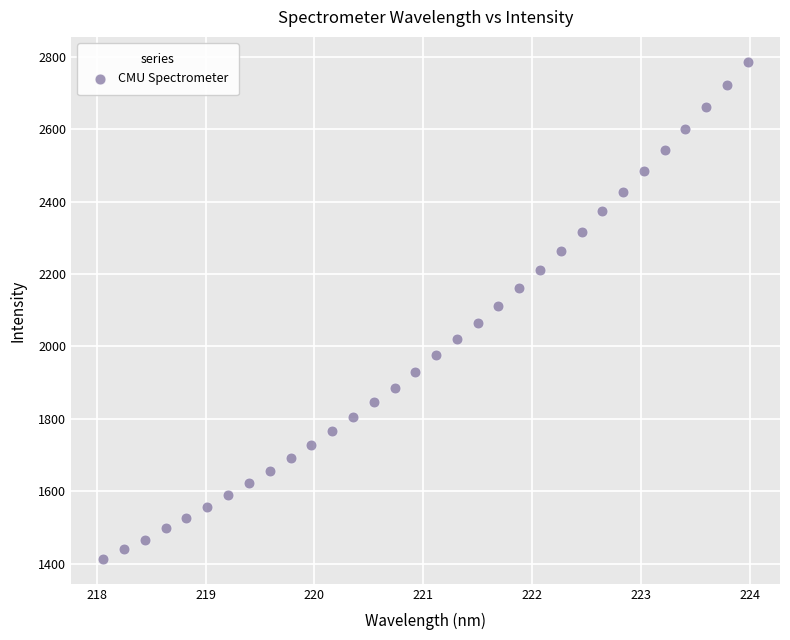

What is the range of Y values (max minus min)?

1373.1